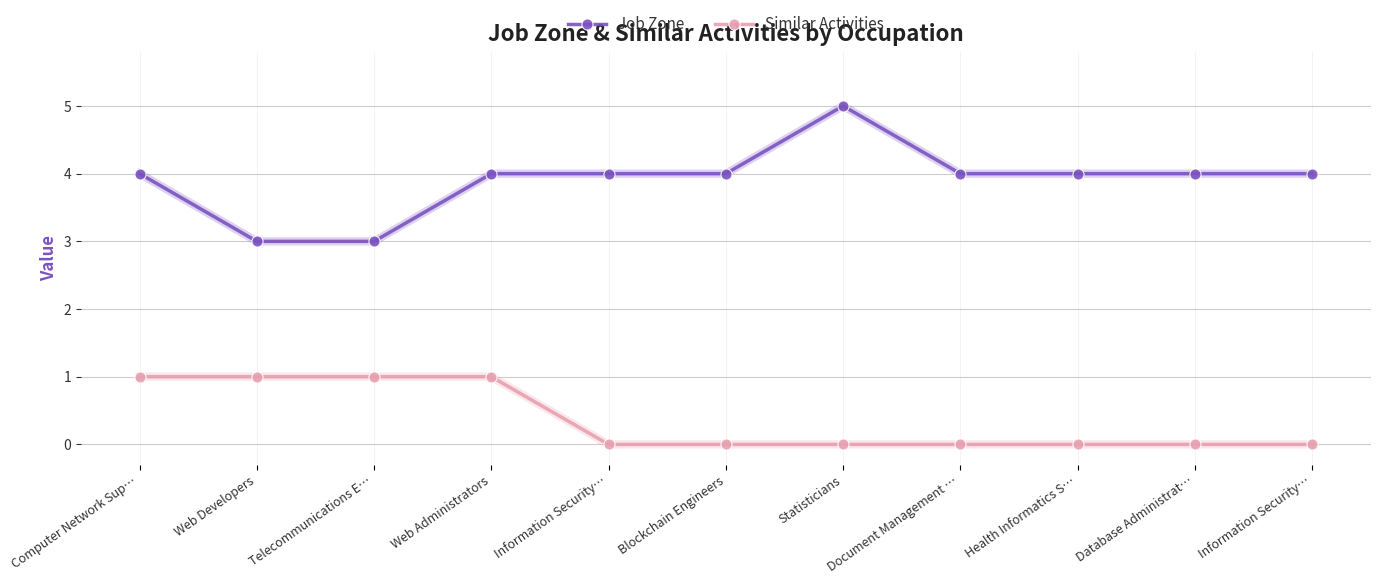

Is this an area chart (filled region under the line)?

No